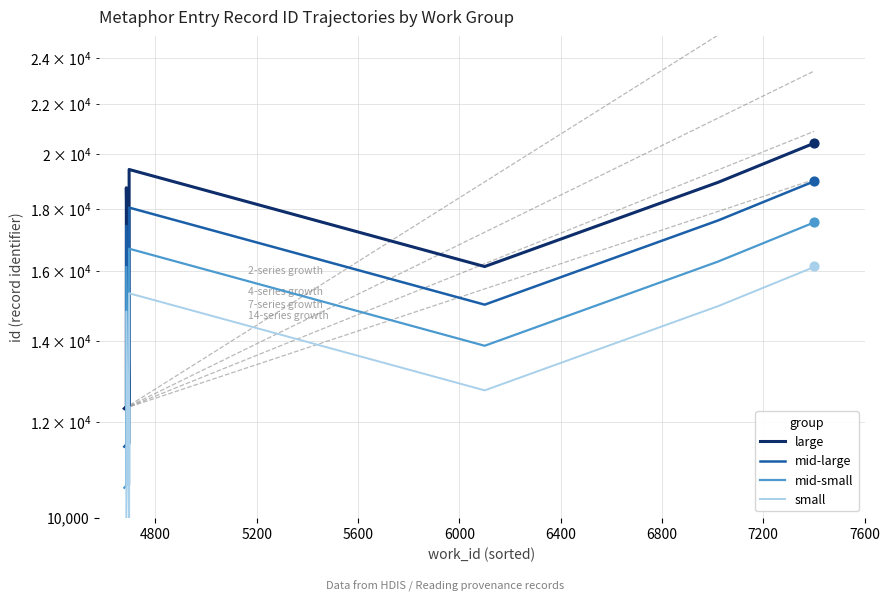

What are all the series names shown in the legend?

large, mid-large, mid-small, small